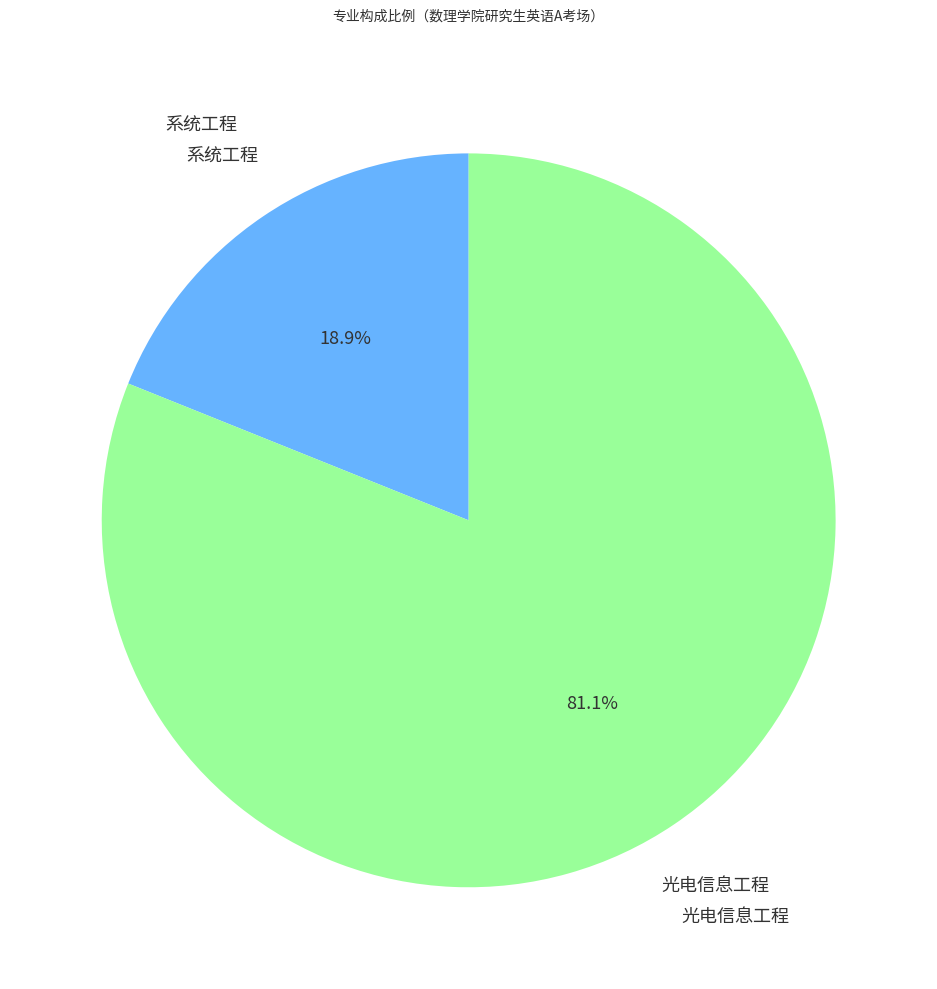

To the nearest percent, what is the difference between the largest and smallest slice percentages?

62%